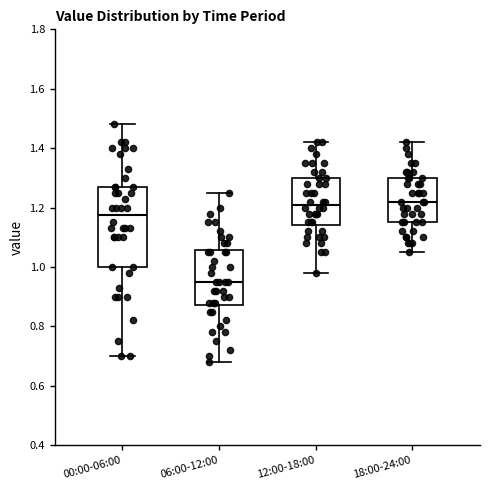

Comparing the boxes themselves (not the whiskers), which one is the tallest?

00:00-06:00